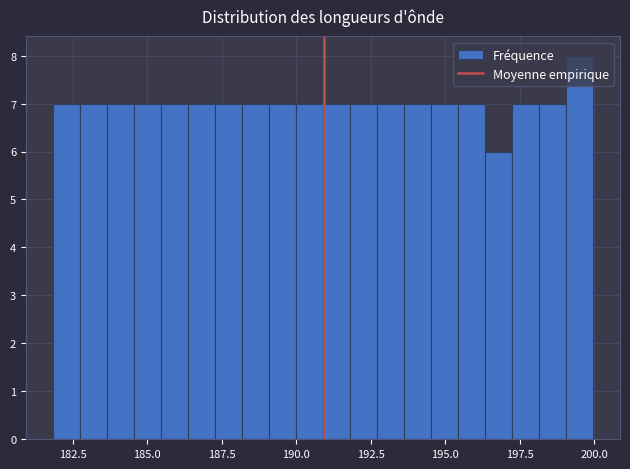

Read against the x-axis, roughly where is the centre of the tallest bar?

199.5